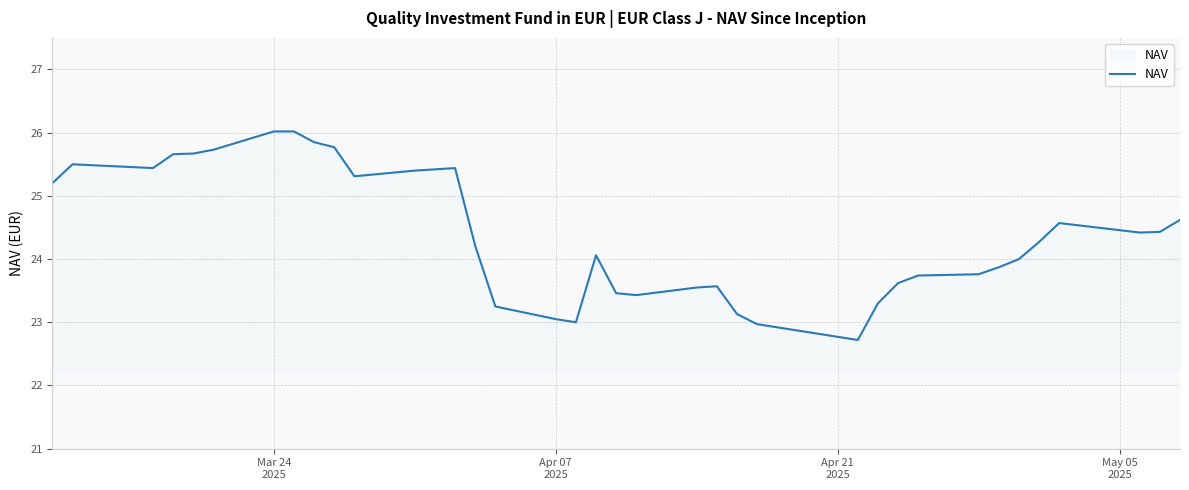

What is the maximum value shown in the chart?

26.0